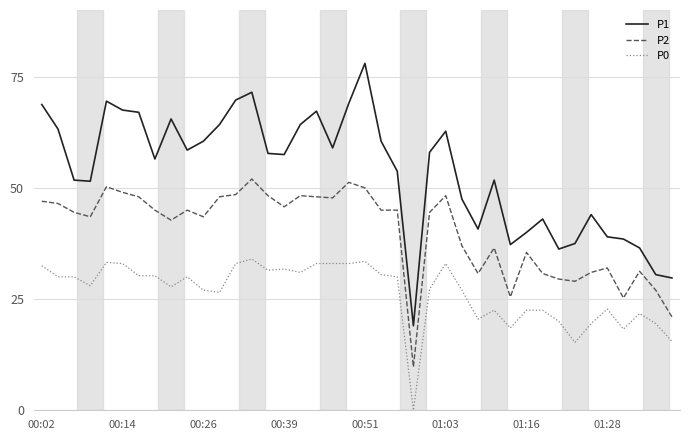

Which series has the largest total across all categories?

P1